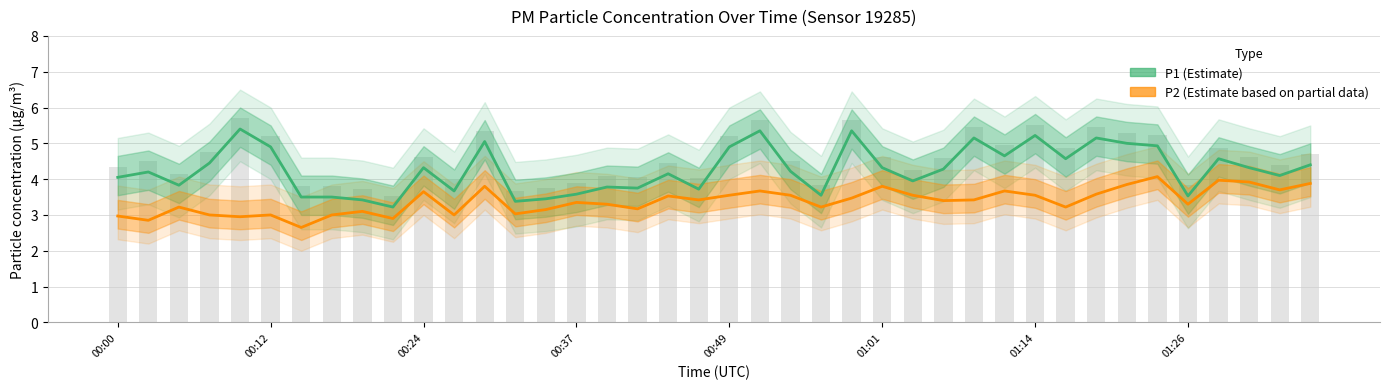

Which series has the largest range (max minus min)?

P1 (Estimate)